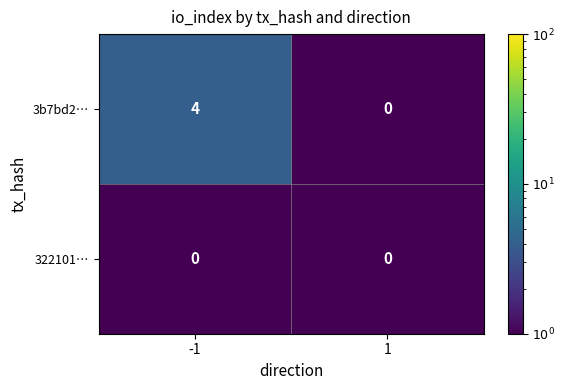

List the series in order of their peak value, lowest first.

322101…, 3b7bd2…